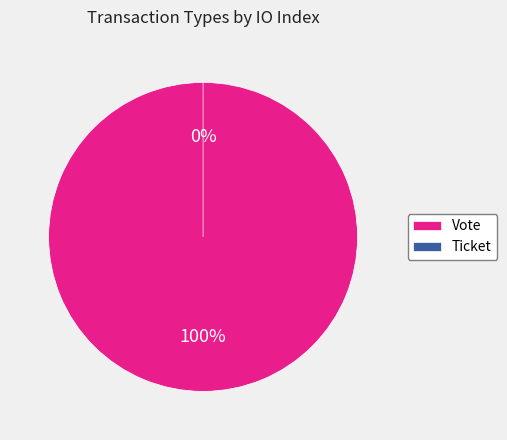

To the nearest percent, what is the difference between the largest and smallest slice percentages?

100%